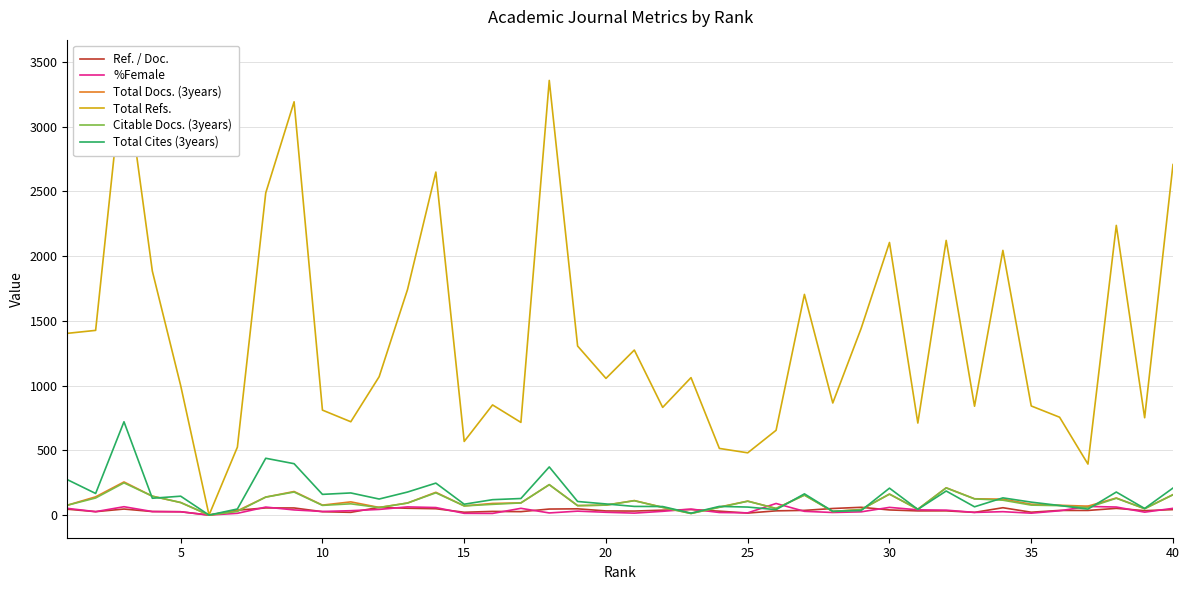

How many lines are shown in the chart?

6